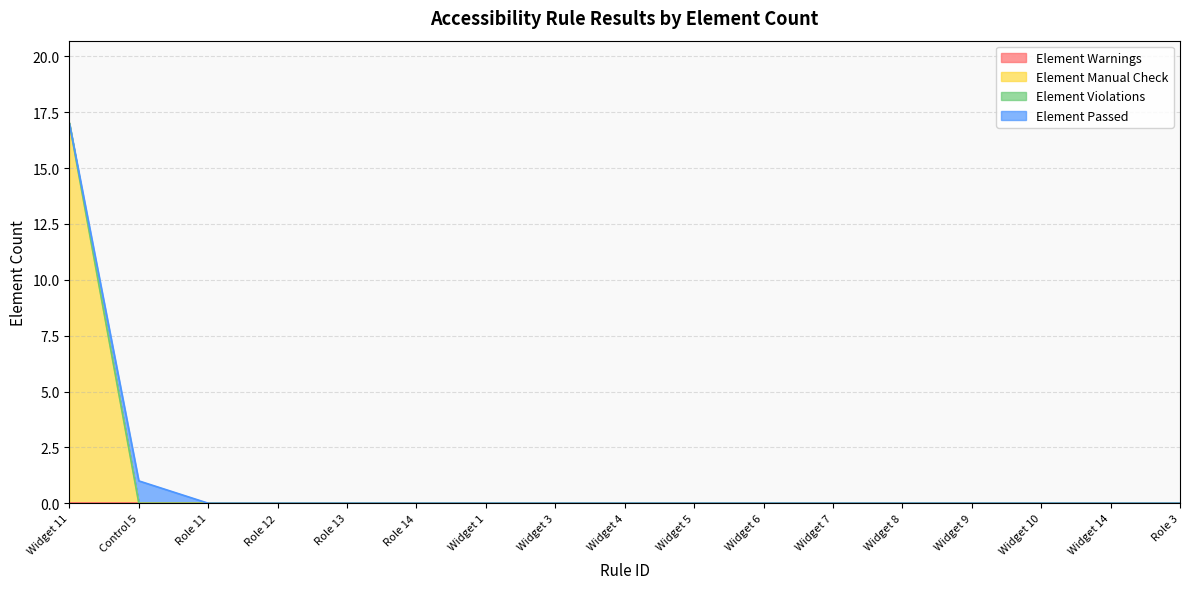

Rank the categories by Element Manual Check value from highest to lowest.

Widget 11, Control 5, Role 11, Role 12, Role 13, Role 14, Widget 1, Widget 3, Widget 4, Widget 5, Widget 6, Widget 7, Widget 8, Widget 9, Widget 10, Widget 14, Role 3